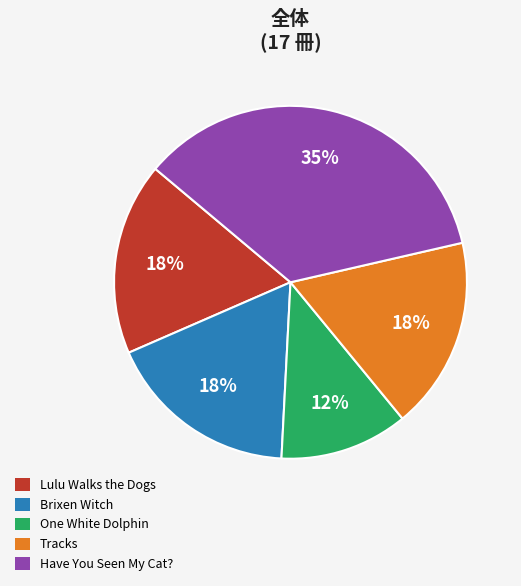

The Lulu Walks the Dogs slice represents 18% of the pie. True or false?

True